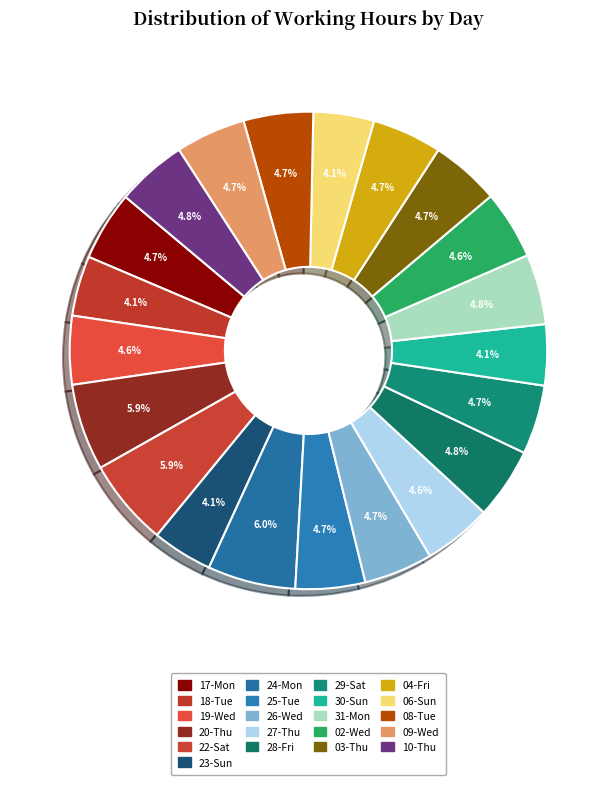

Count the number of slices in the pie.

21